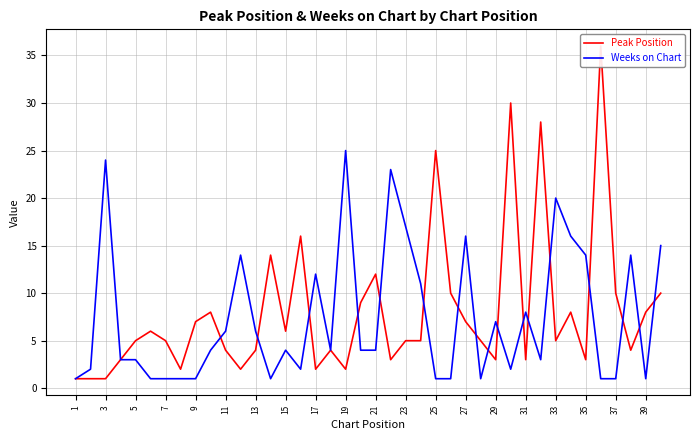

What is the difference between the Weeks on Chart values at 21 and 31?

4